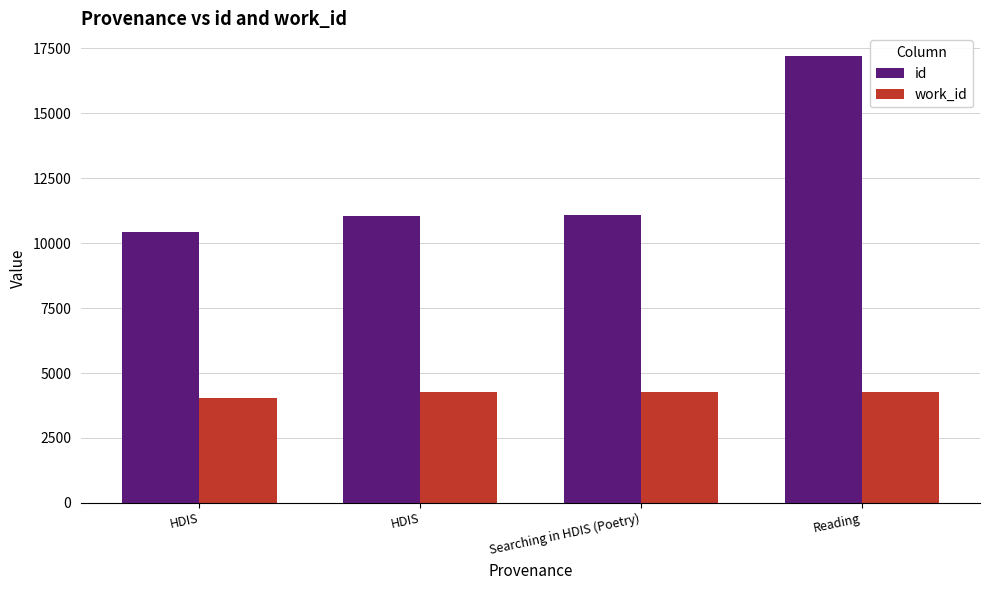

Reading left to right, what are all the values shown in this chart?

id: HDIS=10430	HDIS=11061	Searching in HDIS (Poetry)=11096	Reading=17214
work_id: HDIS=4027	HDIS=4253	Searching in HDIS (Poetry)=4253	Reading=4253